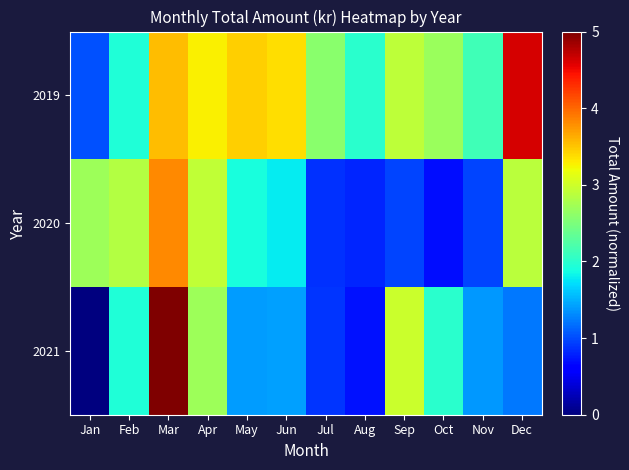

At Apr, list the series in order from smallest to largest.

2021, 2020, 2019